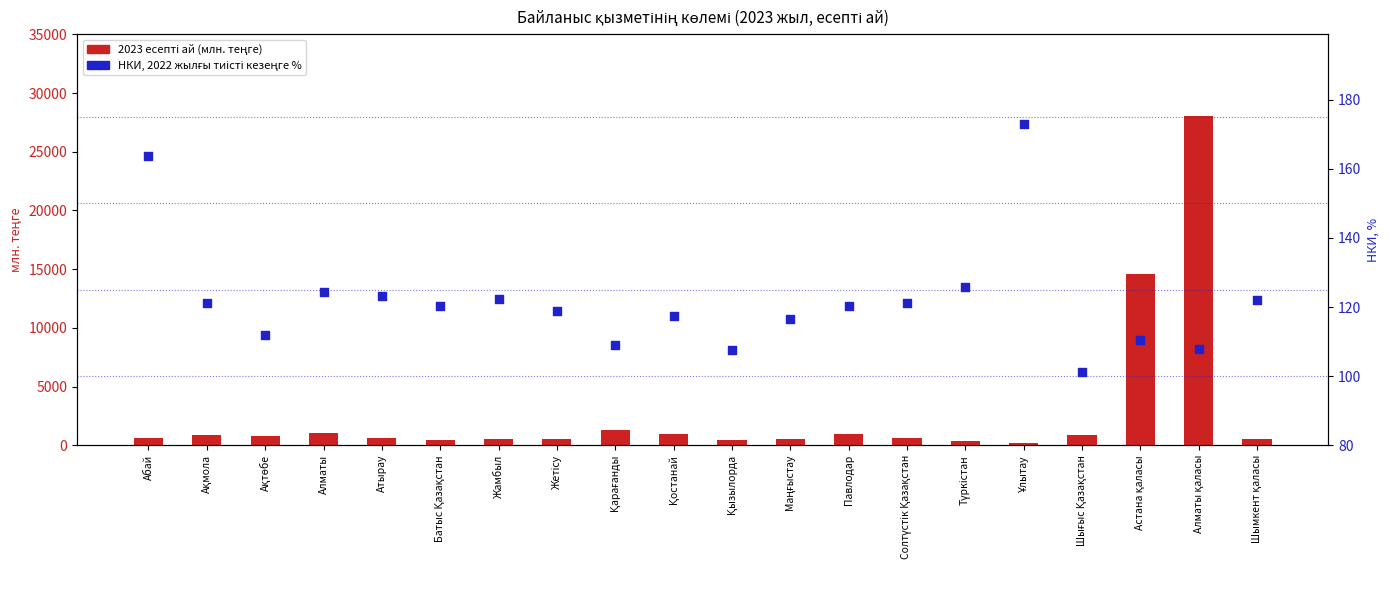

What is the total value across all series at Алматы?

1140.3